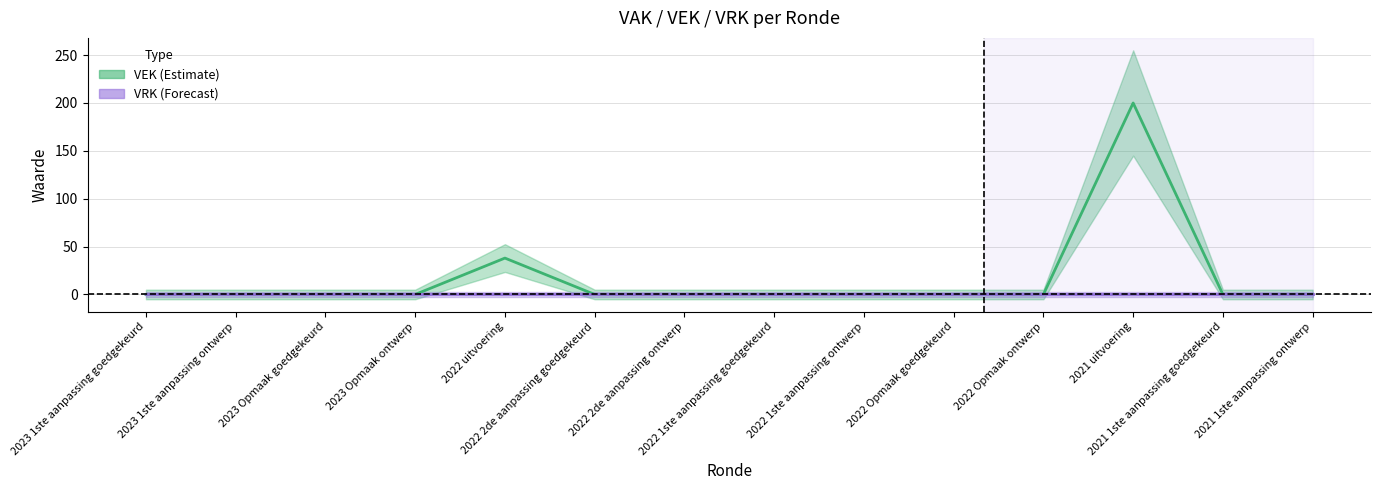

What is the sum of all values?

238